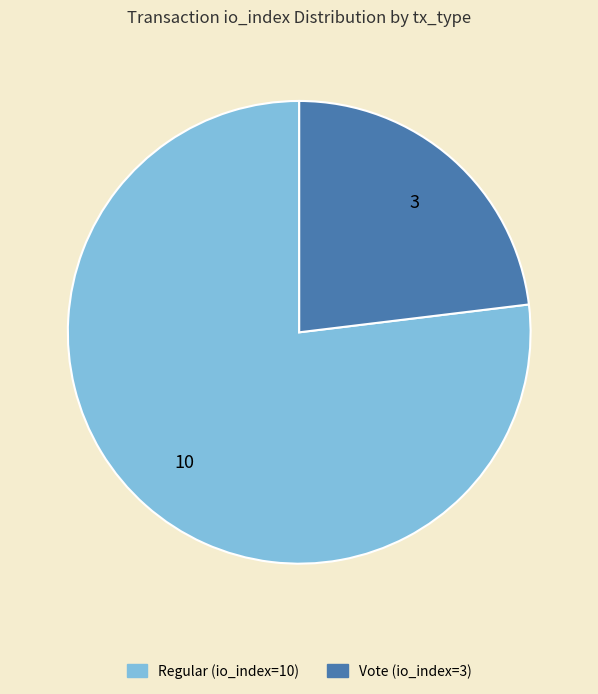

What is the smallest slice in the pie chart?

Vote (io_index=3)